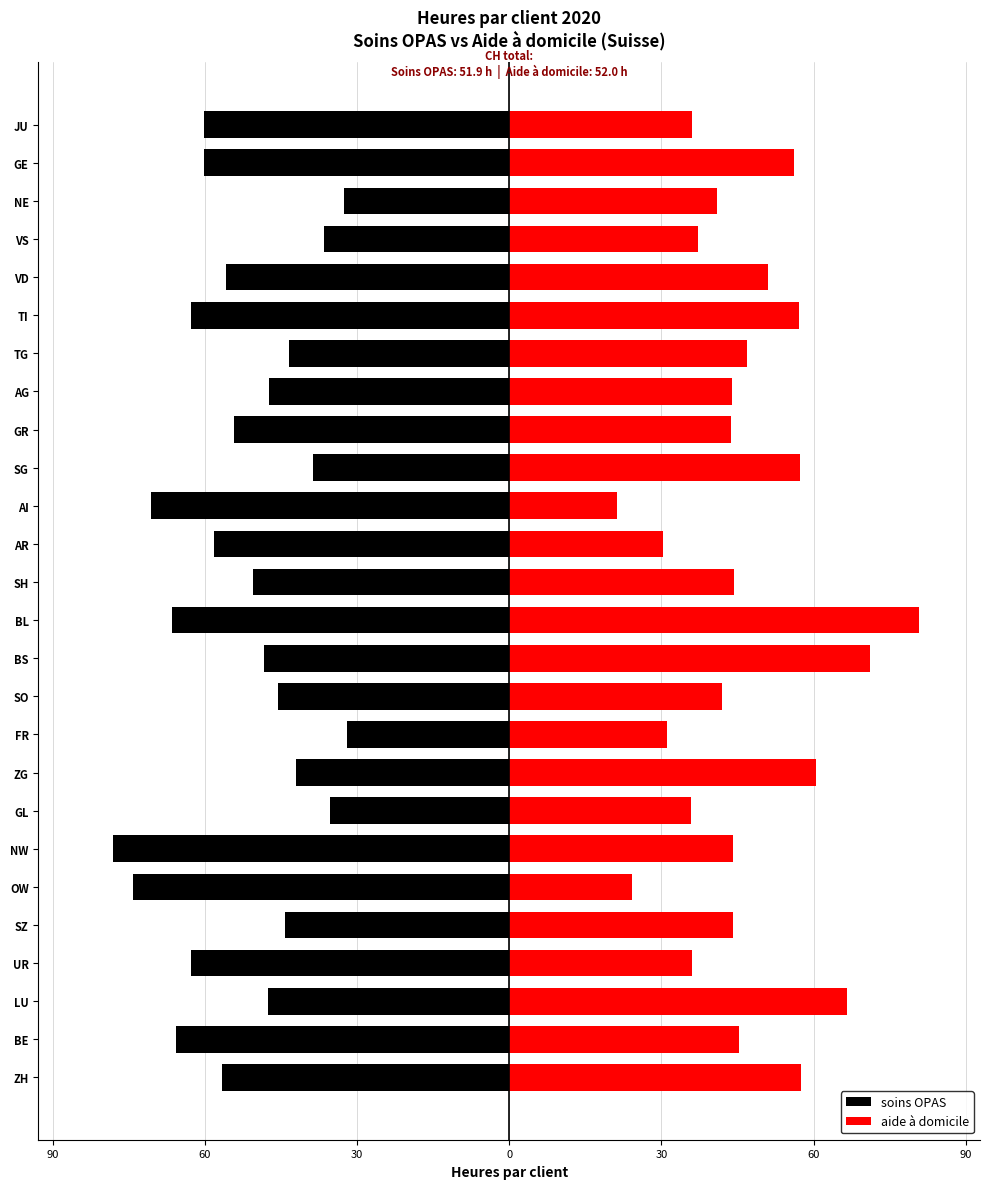

What is the smallest value displayed?

-78.1